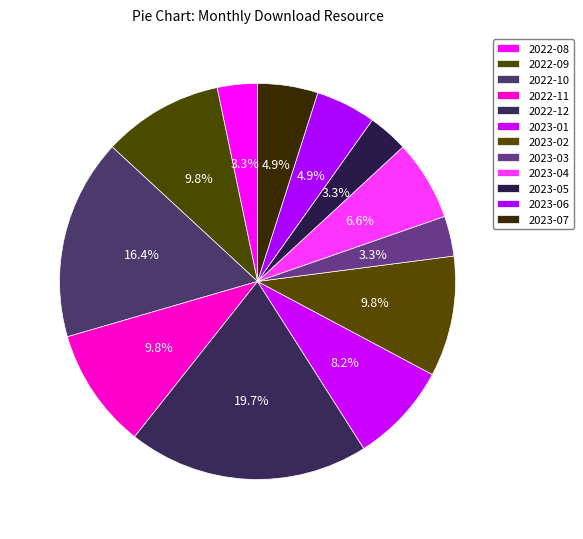

Rank the categories by value from lowest to highest.

2022-08, 2023-03, 2023-05, 2023-06, 2023-07, 2023-04, 2023-01, 2022-09, 2022-11, 2023-02, 2022-10, 2022-12